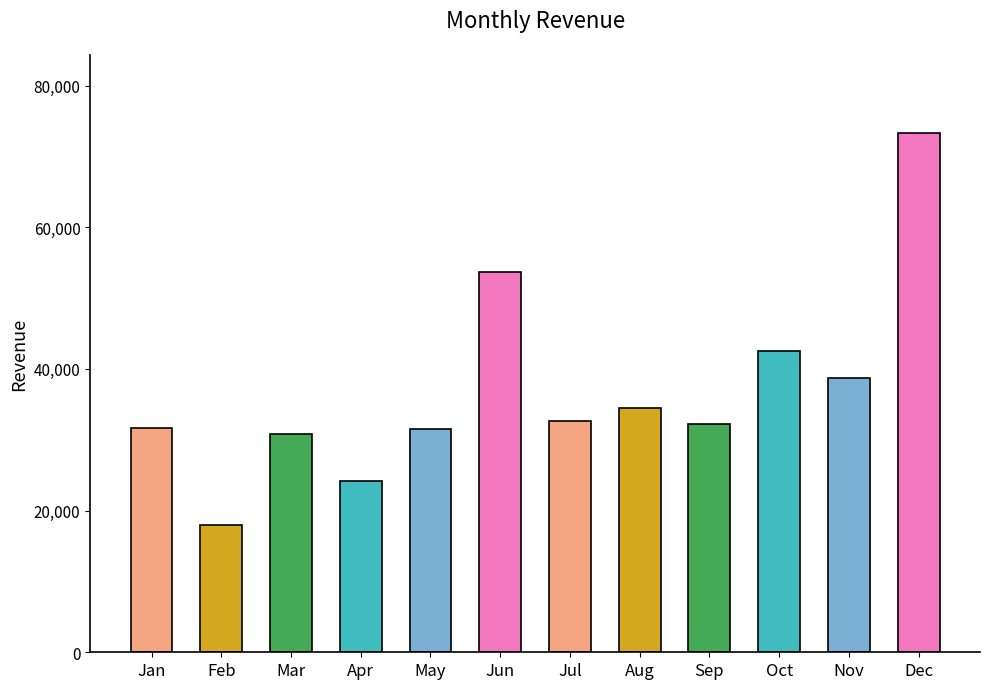

How many values are below 32603?

6